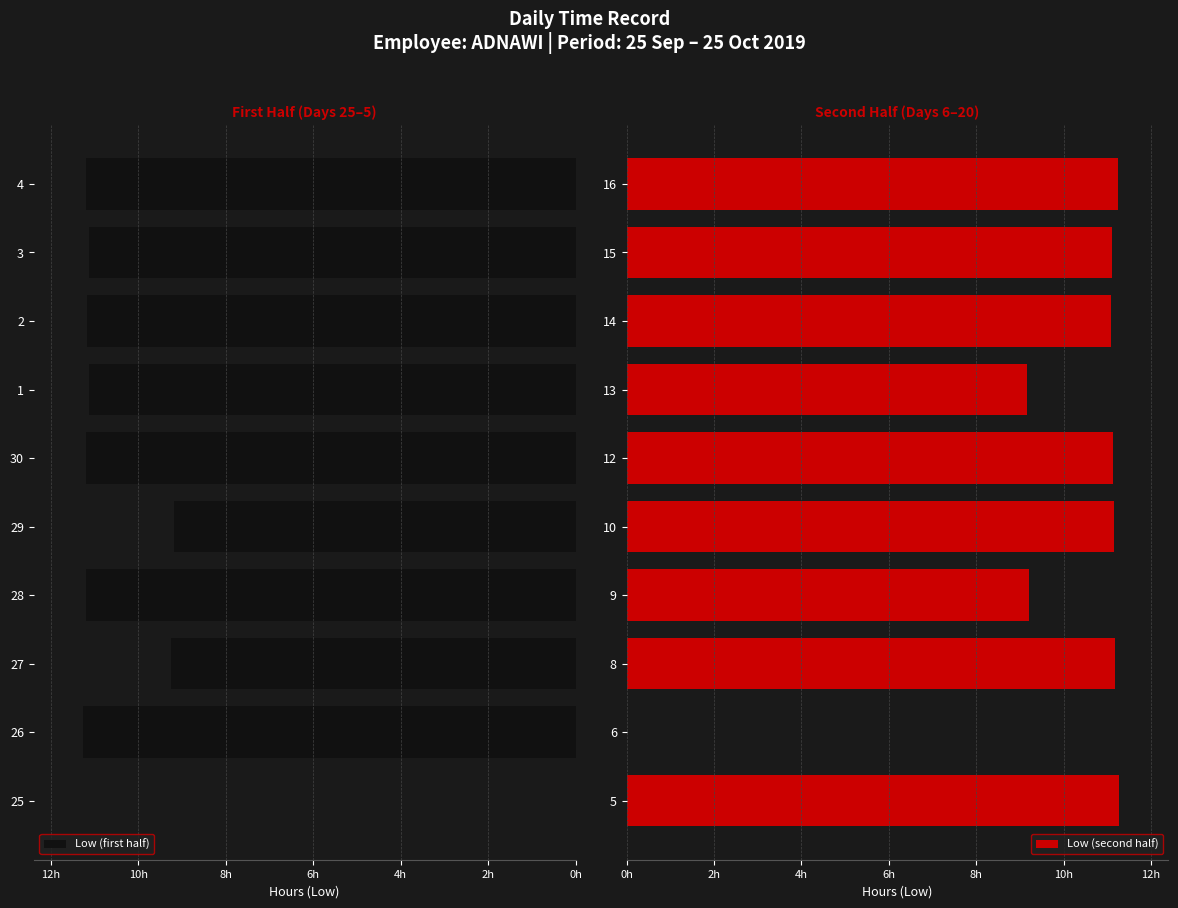

How many values in the Low (second half) series exceed 11?

7